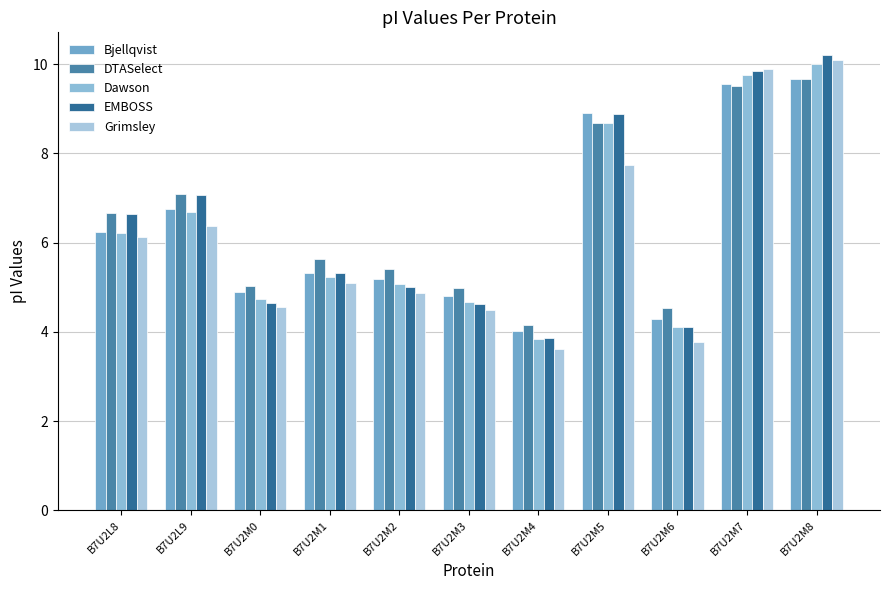

Reading left to right, what are all the values shown in this chart?

Bjellqvist: B7U2L8=6.2	B7U2L9=6.8	B7U2M0=4.9	B7U2M1=5.3	B7U2M2=5.2	B7U2M3=4.8	B7U2M4=4.0	B7U2M5=8.9	B7U2M6=4.3	B7U2M7=9.5	B7U2M8=9.7
DTASelect: B7U2L8=6.7	B7U2L9=7.1	B7U2M0=5.0	B7U2M1=5.6	B7U2M2=5.4	B7U2M3=5.0	B7U2M4=4.2	B7U2M5=8.7	B7U2M6=4.5	B7U2M7=9.5	B7U2M8=9.7
Dawson: B7U2L8=6.2	B7U2L9=6.7	B7U2M0=4.7	B7U2M1=5.2	B7U2M2=5.1	B7U2M3=4.7	B7U2M4=3.8	B7U2M5=8.7	B7U2M6=4.1	B7U2M7=9.8	B7U2M8=10.0
EMBOSS: B7U2L8=6.6	B7U2L9=7.1	B7U2M0=4.6	B7U2M1=5.3	B7U2M2=5.0	B7U2M3=4.6	B7U2M4=3.9	B7U2M5=8.9	B7U2M6=4.1	B7U2M7=9.9	B7U2M8=10.2
Grimsley: B7U2L8=6.1	B7U2L9=6.4	B7U2M0=4.5	B7U2M1=5.1	B7U2M2=4.9	B7U2M3=4.5	B7U2M4=3.6	B7U2M5=7.7	B7U2M6=3.8	B7U2M7=9.9	B7U2M8=10.1